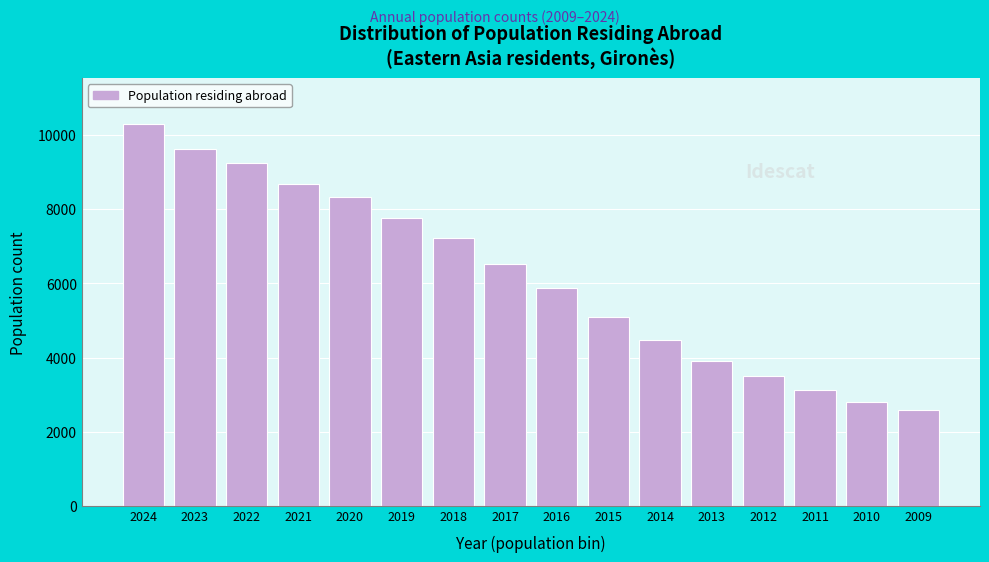

Reading right to left, transcribe all the data shown in this chart.

2574	2810	3116	3508	3901	4462	5087	5868	6534	7215	7771	8316	8688	9254	9635	10300